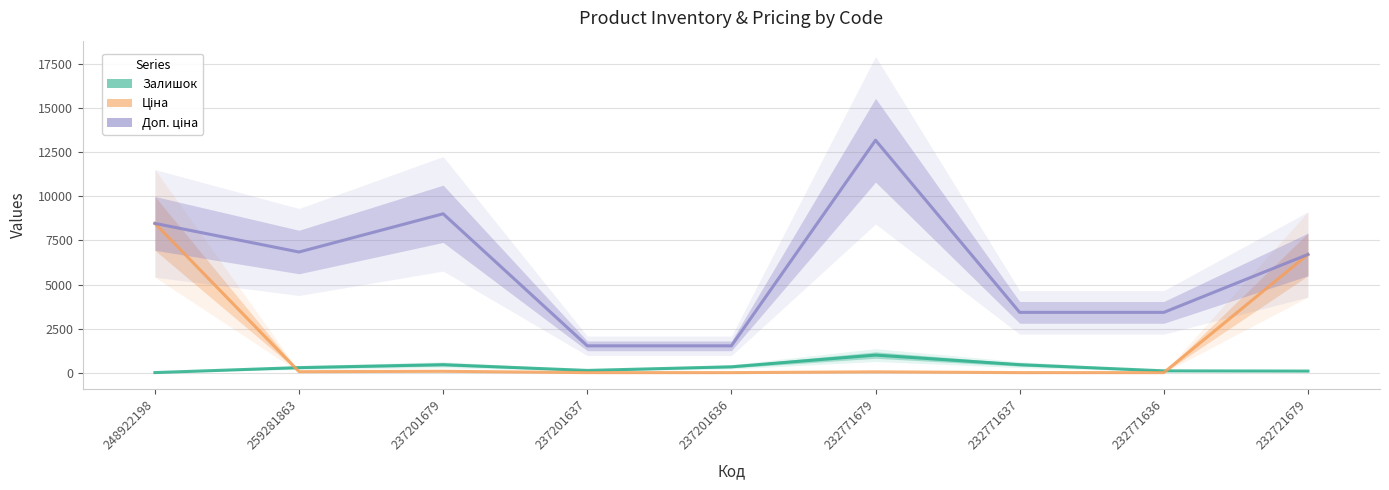

What is the sum of all Доп. ціна values?

54102.2